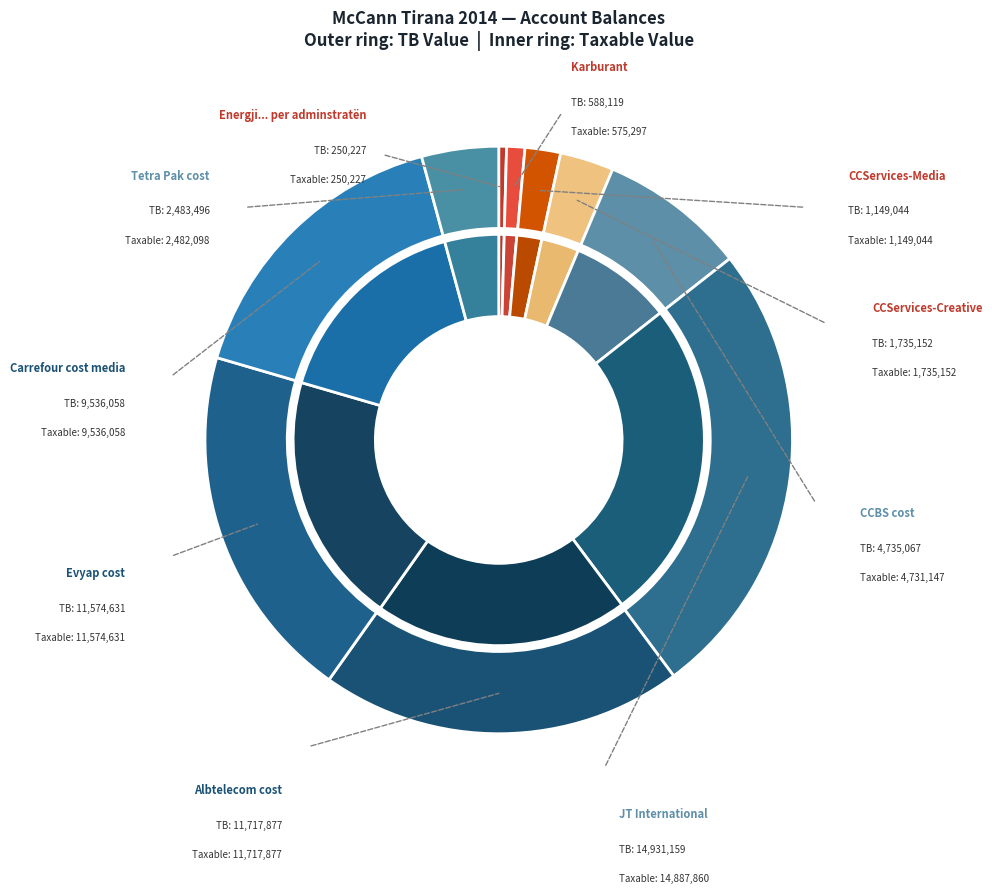

To the nearest percent, what is the average slice percentage?

10%